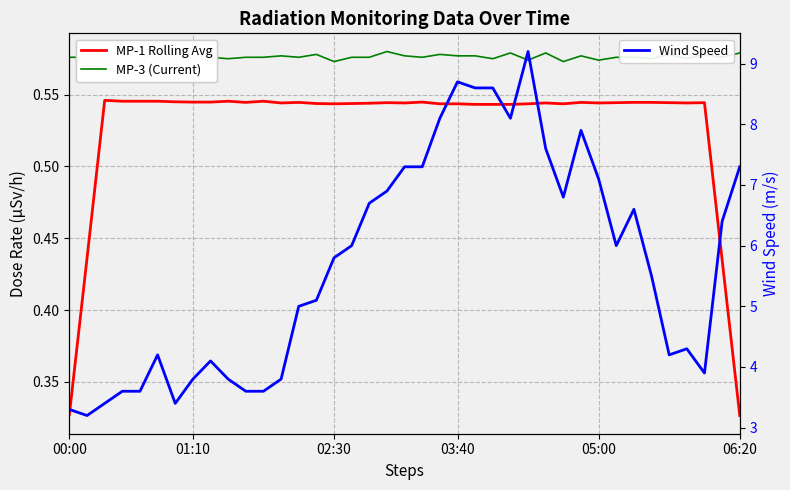

Reading left to right, extract all data points from this chart.

MP-3 (Current): 0.6	0.6	0.6	0.6	0.6	0.6	0.6	0.6	0.6	0.6	0.6	0.6	0.6	0.6	0.6	0.6	0.6	0.6	0.6	0.6	0.6	0.6	0.6	0.6	0.6	0.6	0.6	0.6	0.6	0.6	0.6	0.6	0.6	0.6	0.6	0.6	0.6	0.6	0.6
MP-1 Rolling Avg: 0.3	0.4	0.5	0.5	0.5	0.5	0.5	0.5	0.5	0.5	0.5	0.5	0.5	0.5	0.5	0.5	0.5	0.5	0.5	0.5	0.5	0.5	0.5	0.5	0.5	0.5	0.5	0.5	0.5	0.5	0.5	0.5	0.5	0.5	0.5	0.5	0.5	0.4	0.3
Wind Speed: 3.3	3.2	3.4	3.6	3.6	4.2	3.4	3.8	4.1	3.8	3.6	3.6	3.8	5.0	5.1	5.8	6.0	6.7	6.9	7.3	7.3	8.1	8.7	8.6	8.6	8.1	9.2	7.6	6.8	7.9	7.1	6.0	6.6	5.5	4.2	4.3	3.9	6.4	7.3